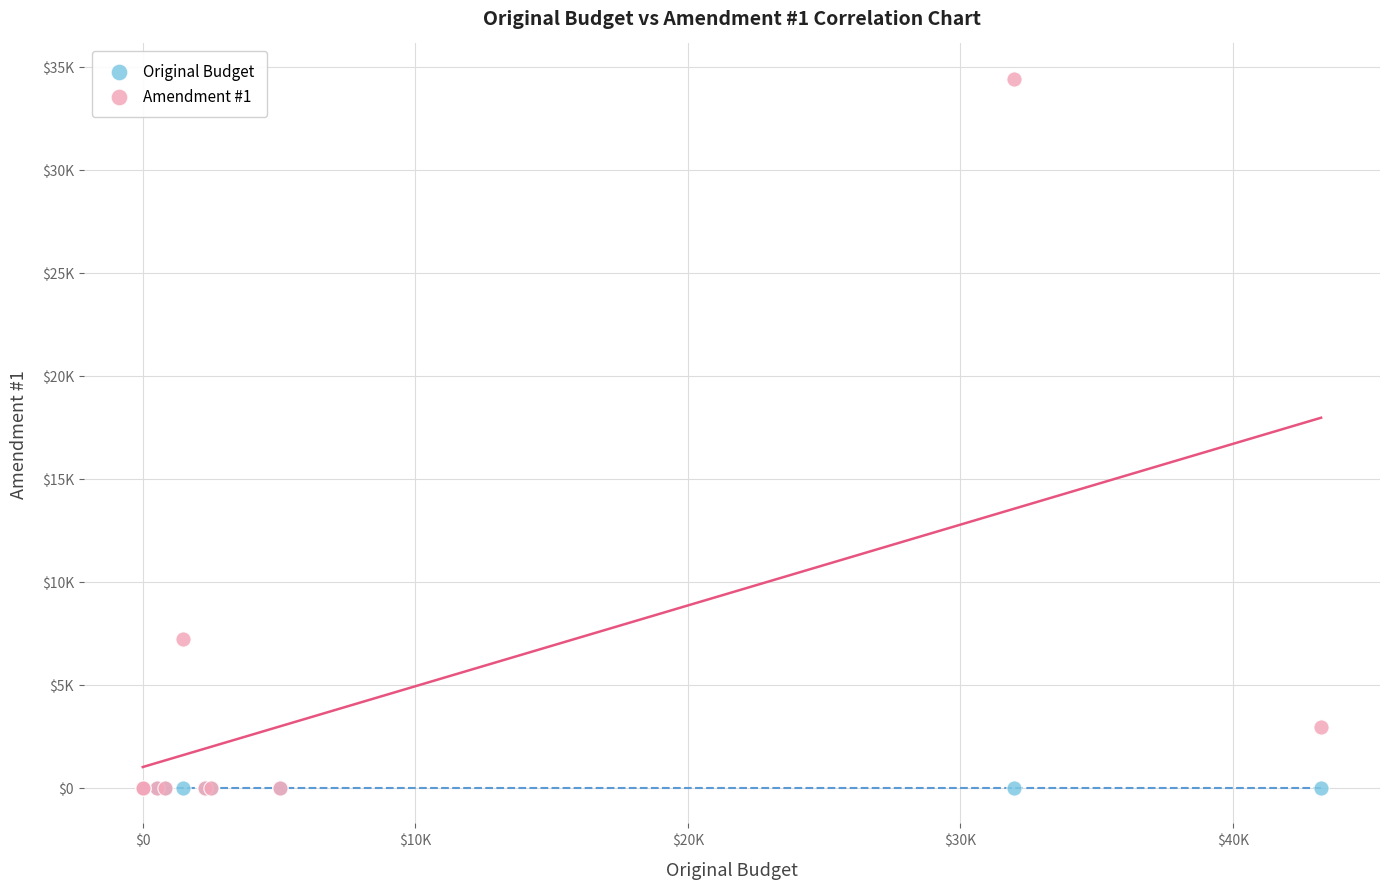

What are all the series names shown in the legend?

Original Budget, Amendment #1